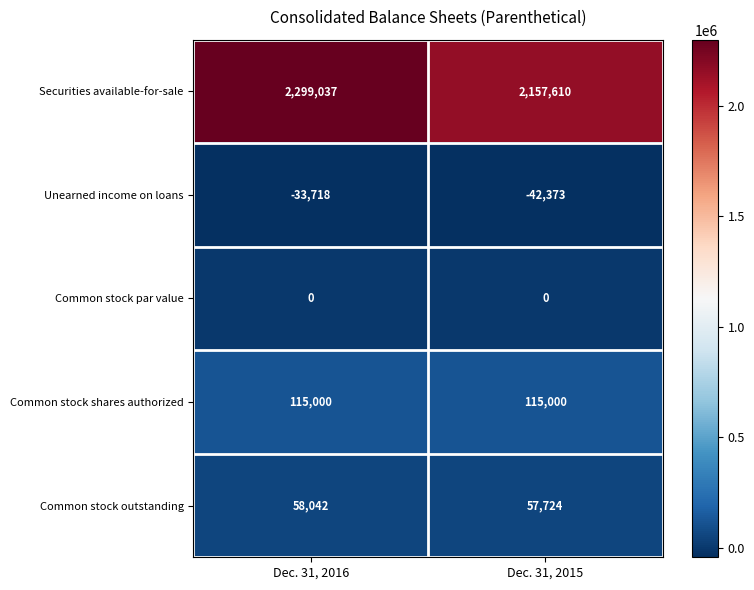

What is the total value across all series at Dec. 31, 2016?

2438361